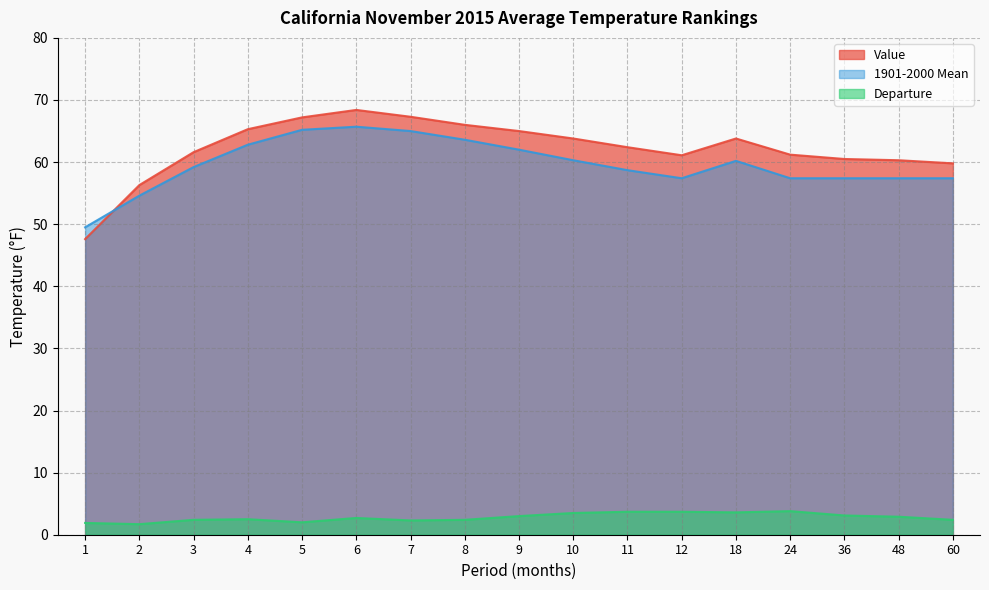

At 9, list the series in order from smallest to largest.

Departure, 1901-2000 Mean, Value